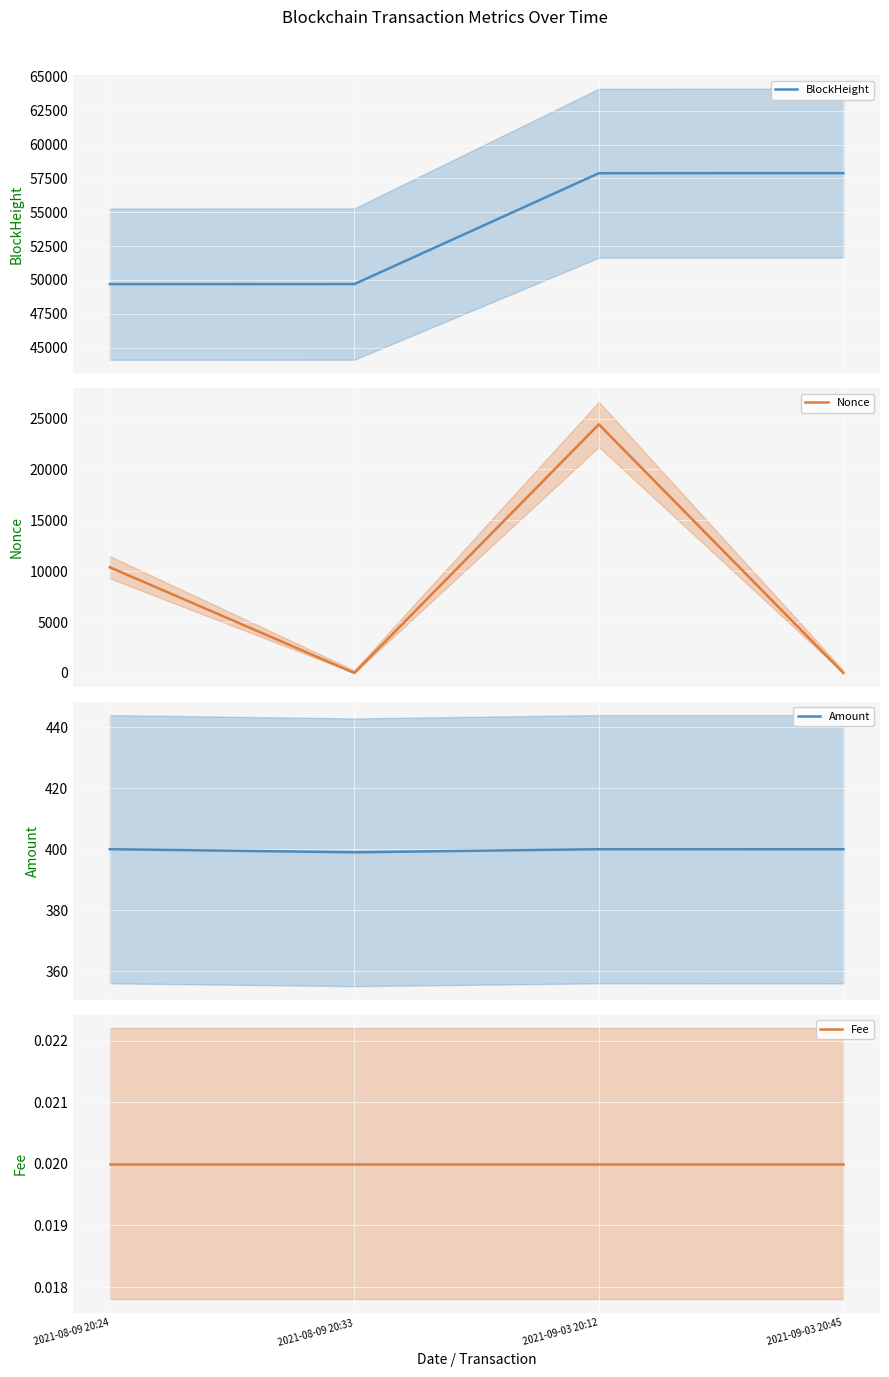

The BlockHeight series shows 84732.2 at 2021-09-03 20:45. True or false?

False